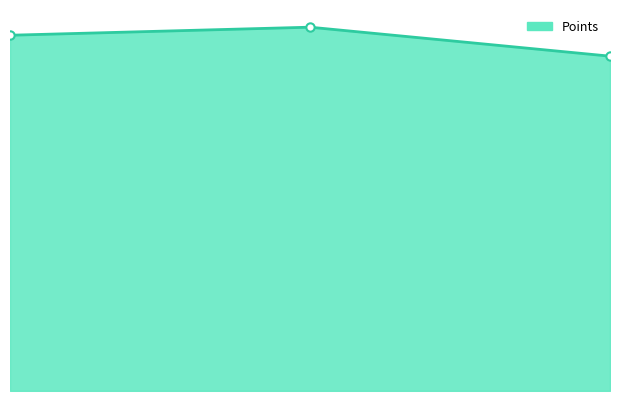

True or false: the data shows 456.9 at 0.

True